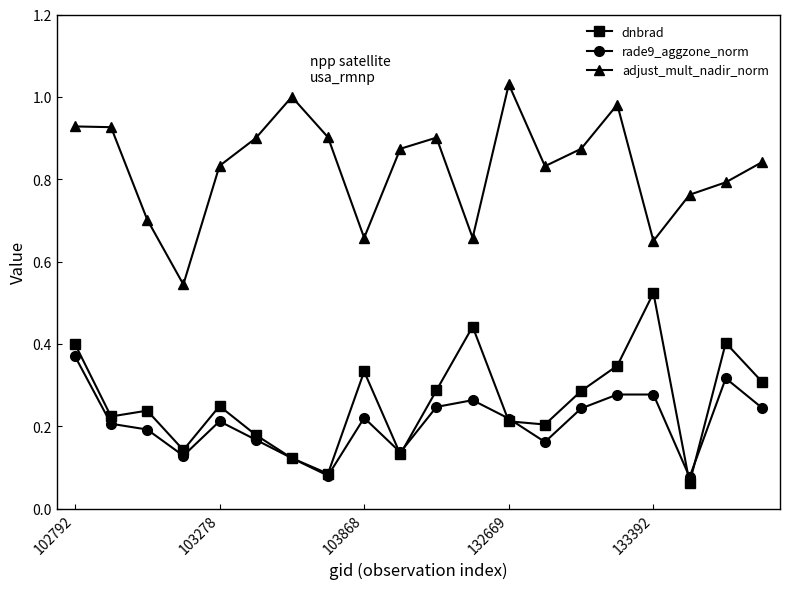

True or false: dnbrad has more than 1 interior local peaks.

True